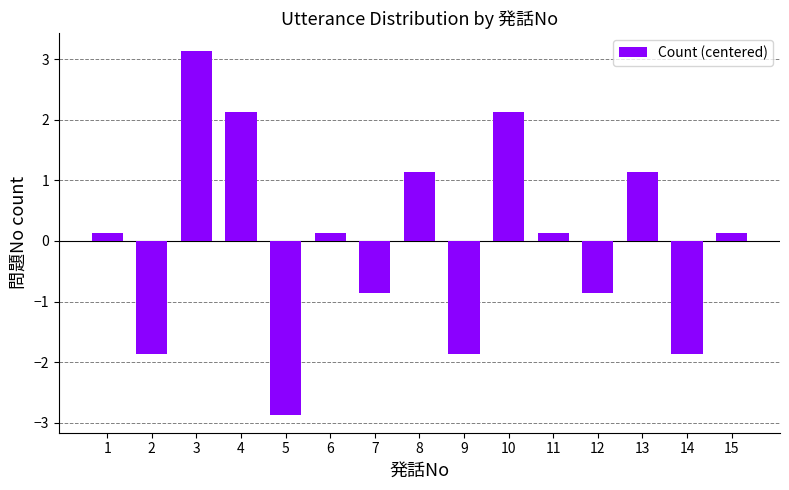

What is the change in value from 7 to 11?

+1.0